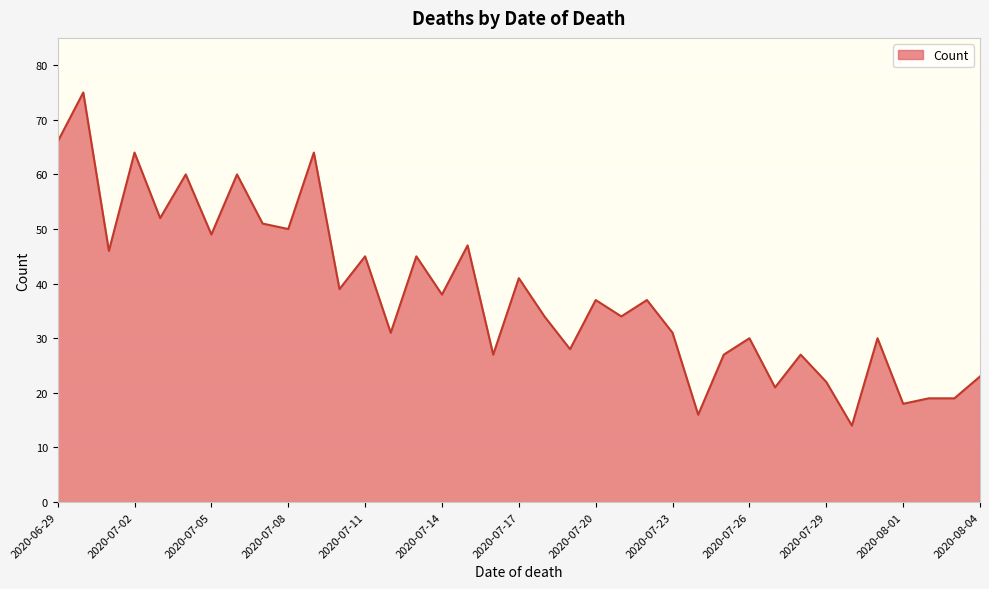

What is the difference between the maximum and minimum values?

61